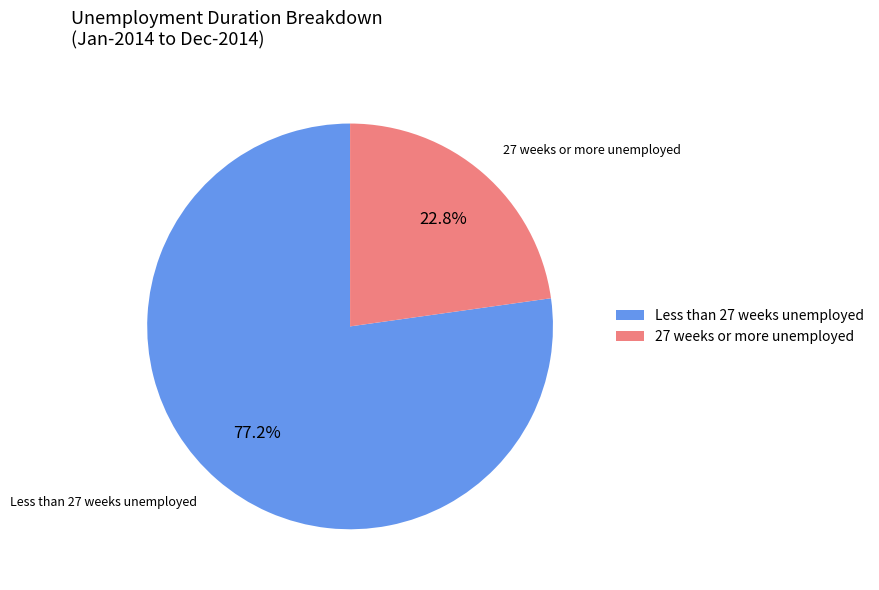

What is the smallest slice in the pie chart?

27 weeks or more unemployed